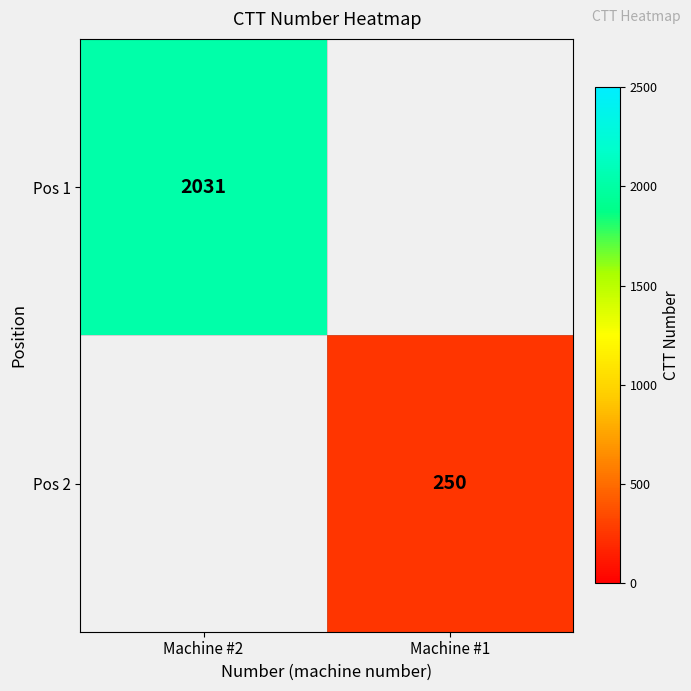

The value of Pos 1 at Machine #2 is 2031. True or false?

True